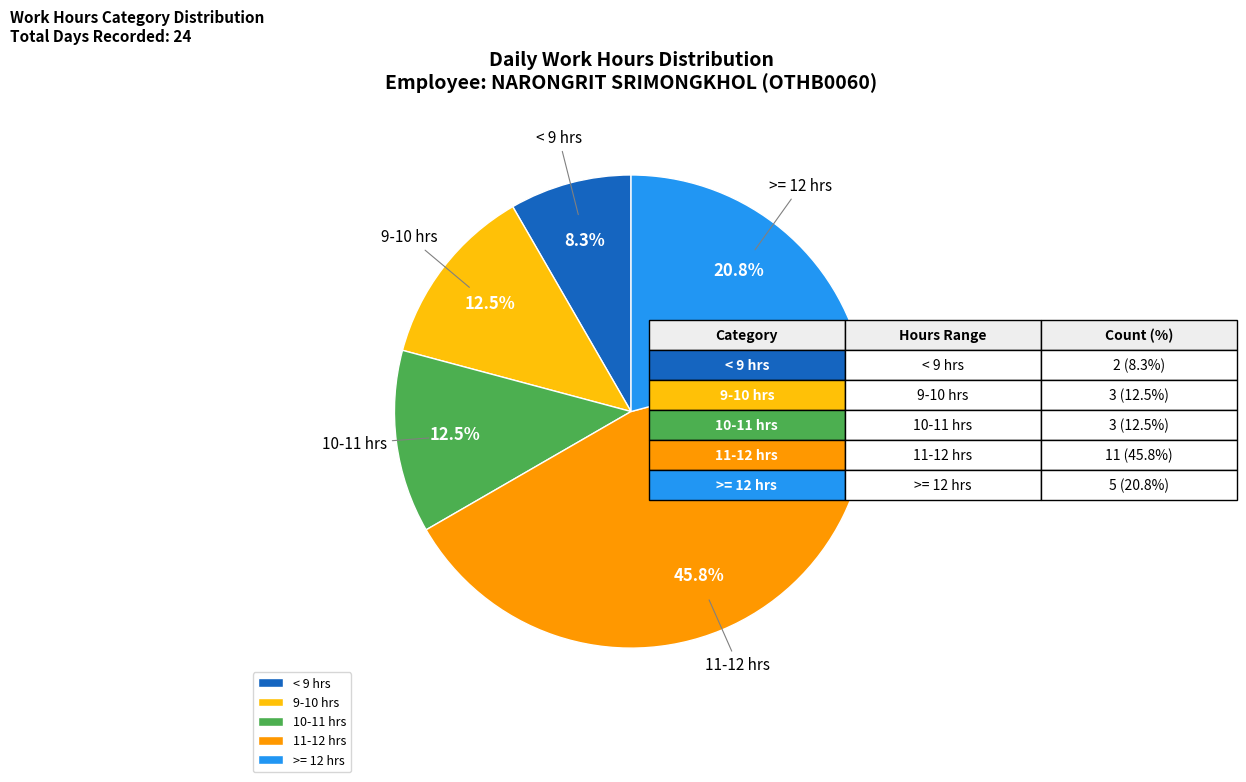

Between 9-10 hrs and 11-12 hrs, which is larger?

11-12 hrs